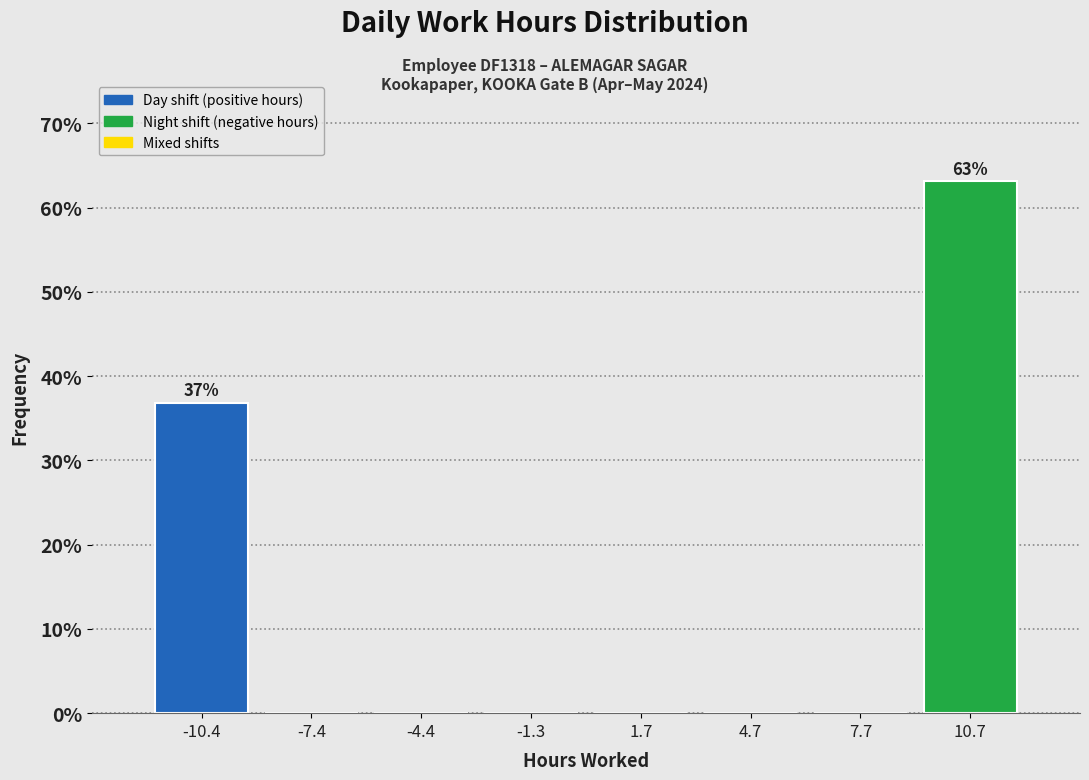

Which range on the x-axis has the tallest bar?

9 to 12